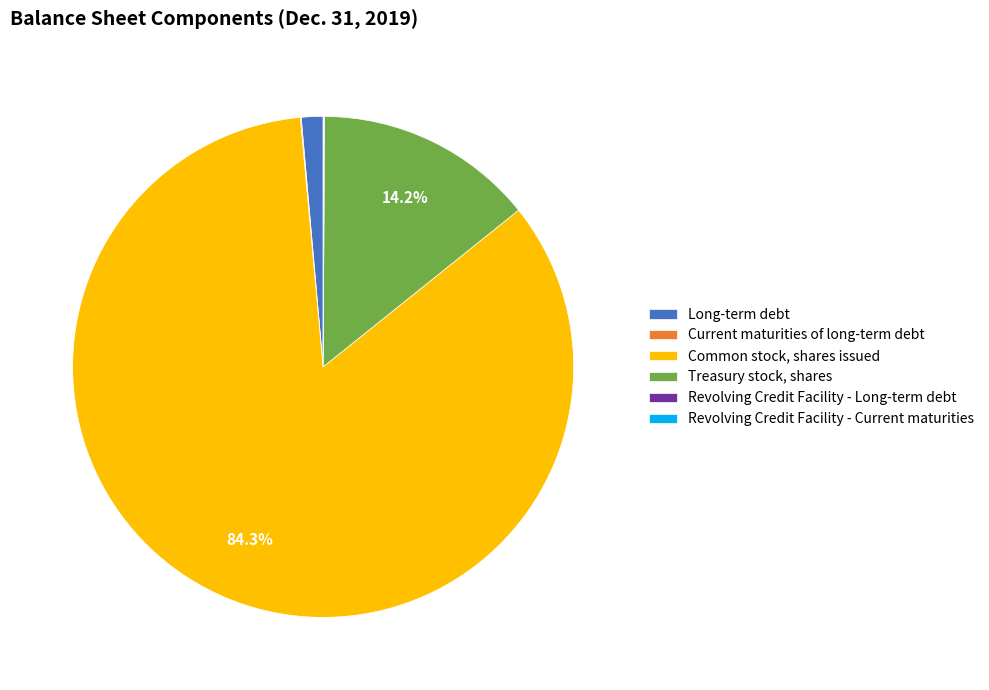

What is the largest slice in the pie chart?

Common stock, shares issued